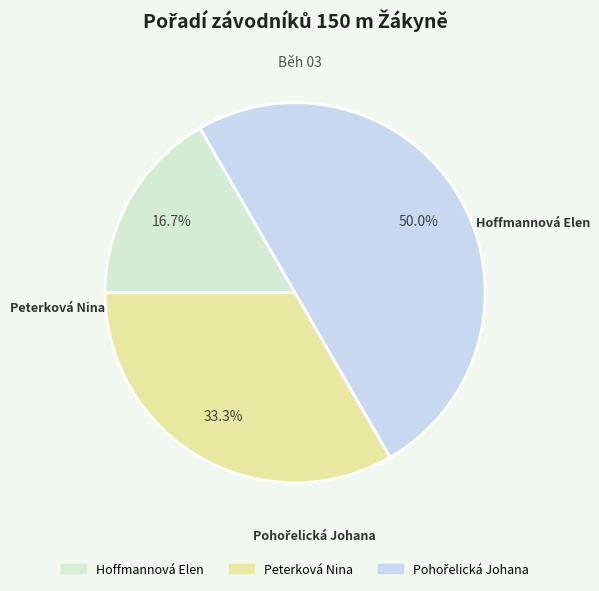

Does Peterková Nina account for over 50% of the chart?

No